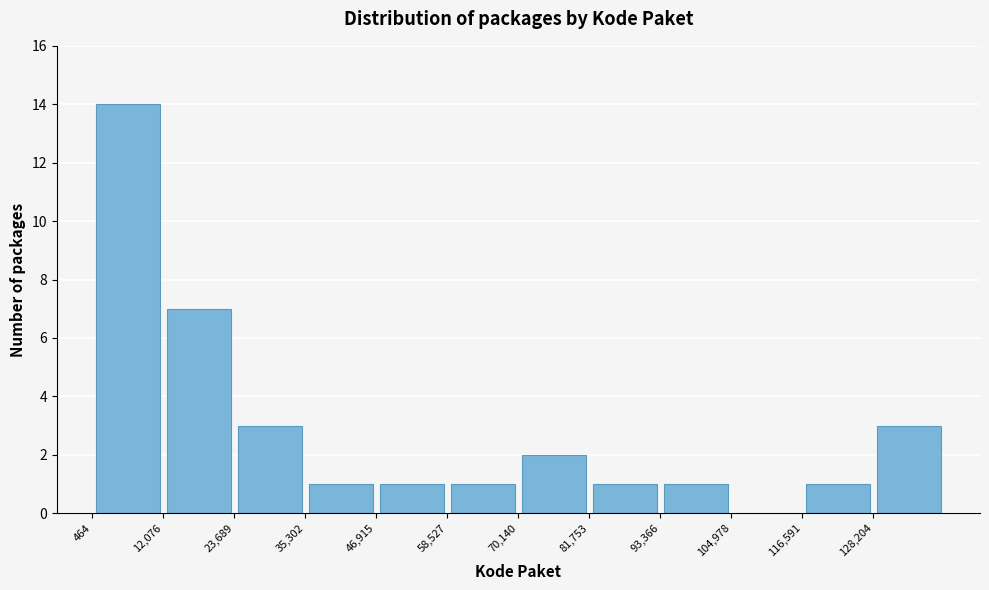

What is the height of the bar covering 24000 to 36000 on the x-axis? Neither the bar edges nor the heights are printed on the chart, so give them approximately, as read against the axes.

3